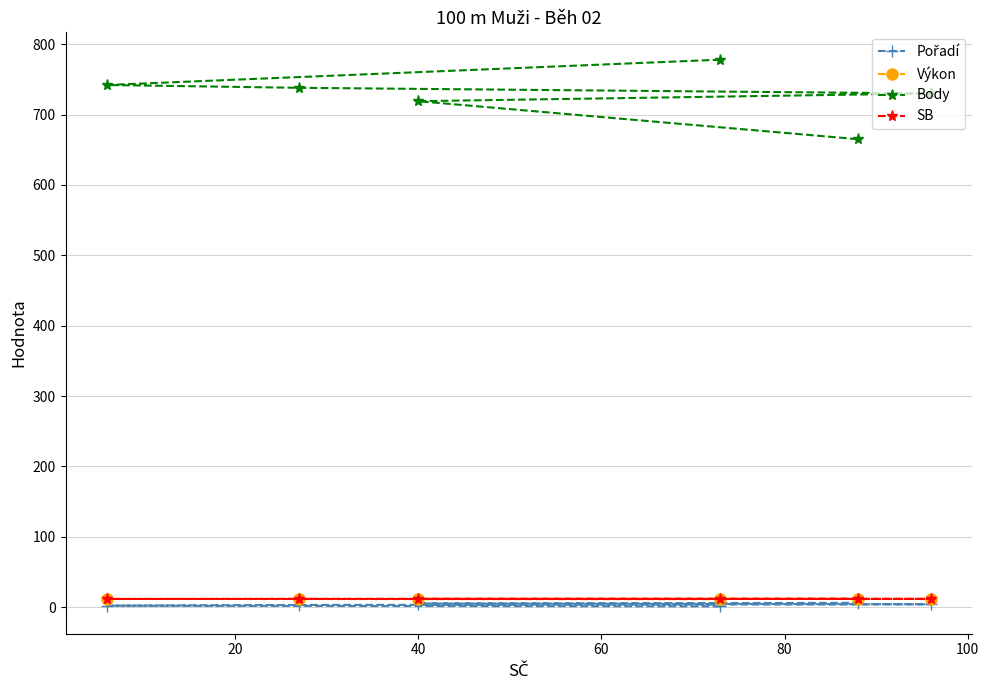

What is the value of the Body point at the 3rd from the left?

719.0